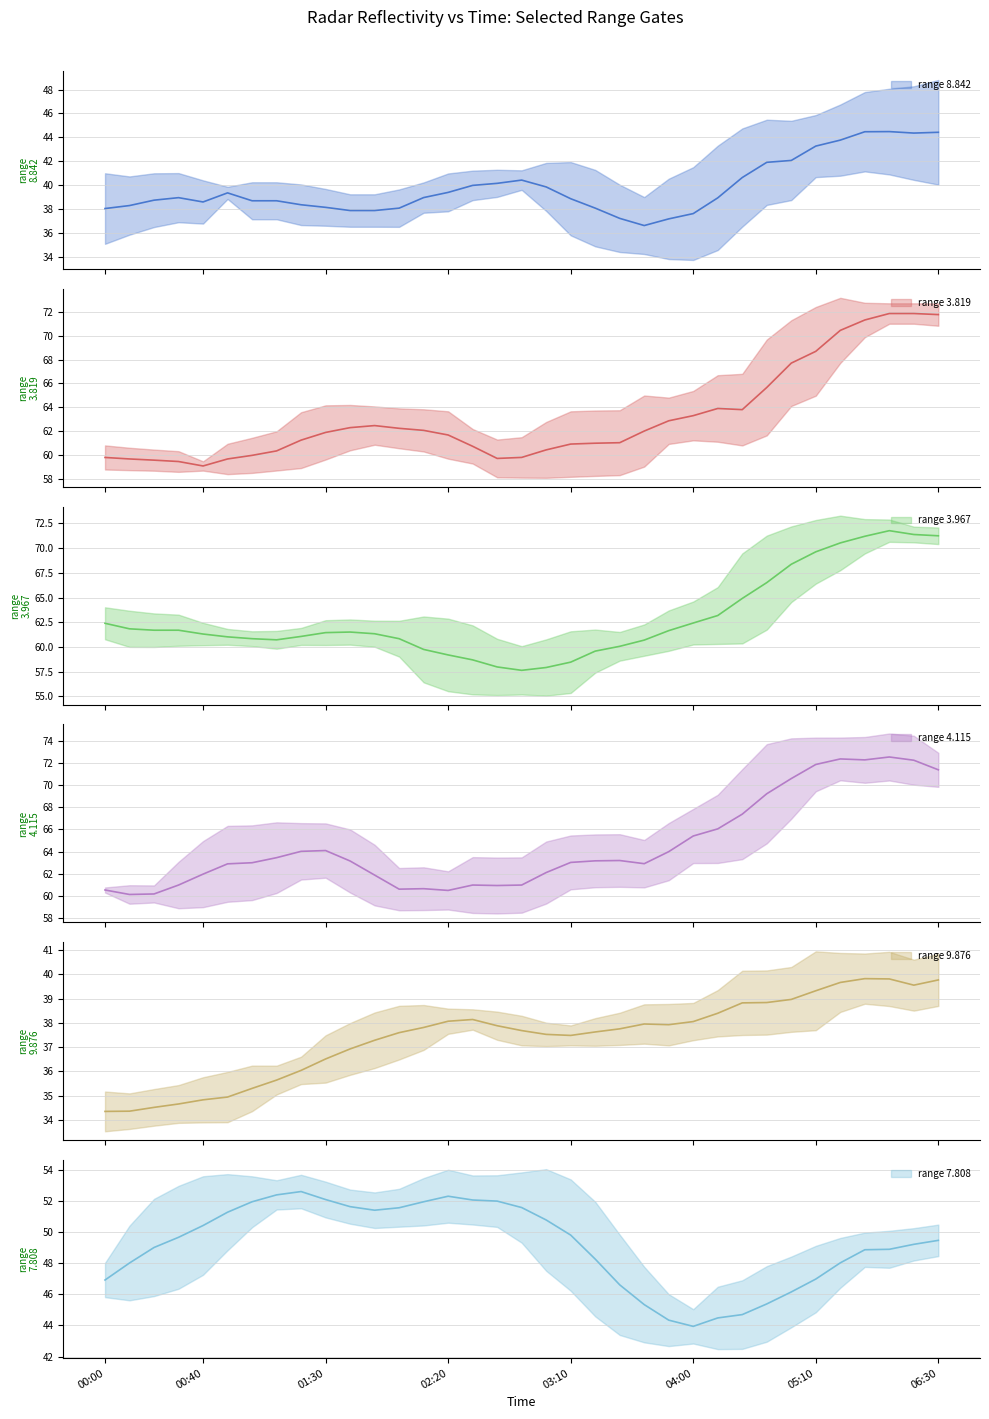

In range 7.808, how many points are higher than both neighbors (excluding endpoints)?

2